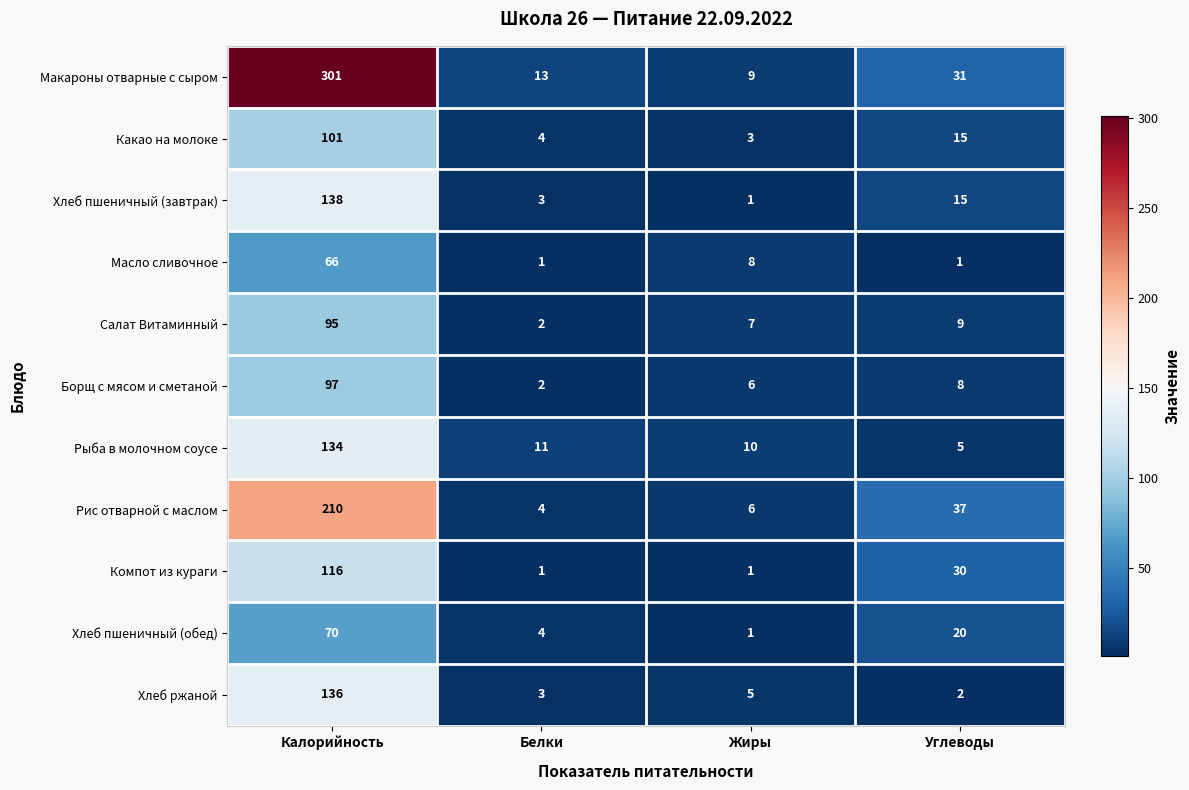

Which series has the largest total across all categories?

Макароны отварные с сыром